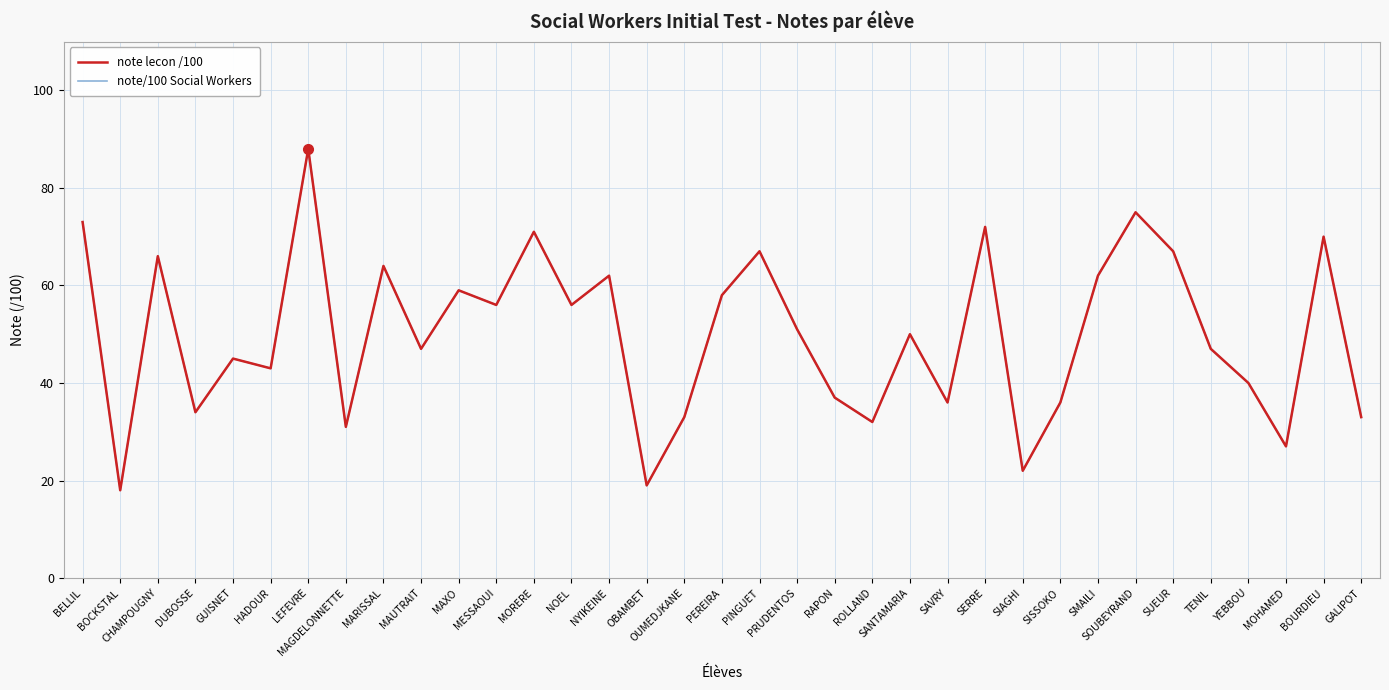

Reading right to left, extract all data points from this chart.

note lecon /100: GALIPOT=33	BOURDIEU=70	MOHAMED=27	YEBBOU=40	TENIL=47	SUEUR=67	SOUBEYRAND=75	SMAILI=62	SISSOKO=36	SIAGHI=22	SERRE=72	SAVRY=36	SANTAMARIA=50	ROLLAND=32	RAPON=37	PRUDENTOS=51	PINGUET=67	PEREIRA=58	OUMEDJKANE=33	OBAMBET=19	NYIKEINE=62	NOEL=56	MORERE=71	MESSAOUI=56	MAXO=59	MAUTRAIT=47	MARISSAL=64	MAGDELONNETTE=31	LEFEVRE=88	HADOUR=43	GUISNET=45	DUBOSSE=34	CHAMPOUGNY=66	BOCKSTAL=18	BELLIL=73
note/100 Social Workers: GALIPOT=33	BOURDIEU=70	MOHAMED=27	YEBBOU=40	TENIL=47	SUEUR=67	SOUBEYRAND=75	SMAILI=62	SISSOKO=36	SIAGHI=22	SERRE=72	SAVRY=36	SANTAMARIA=50	ROLLAND=32	RAPON=37	PRUDENTOS=51	PINGUET=67	PEREIRA=58	OUMEDJKANE=33	OBAMBET=19	NYIKEINE=62	NOEL=56	MORERE=71	MESSAOUI=56	MAXO=59	MAUTRAIT=47	MARISSAL=64	MAGDELONNETTE=31	LEFEVRE=88	HADOUR=43	GUISNET=45	DUBOSSE=34	CHAMPOUGNY=66	BOCKSTAL=18	BELLIL=73